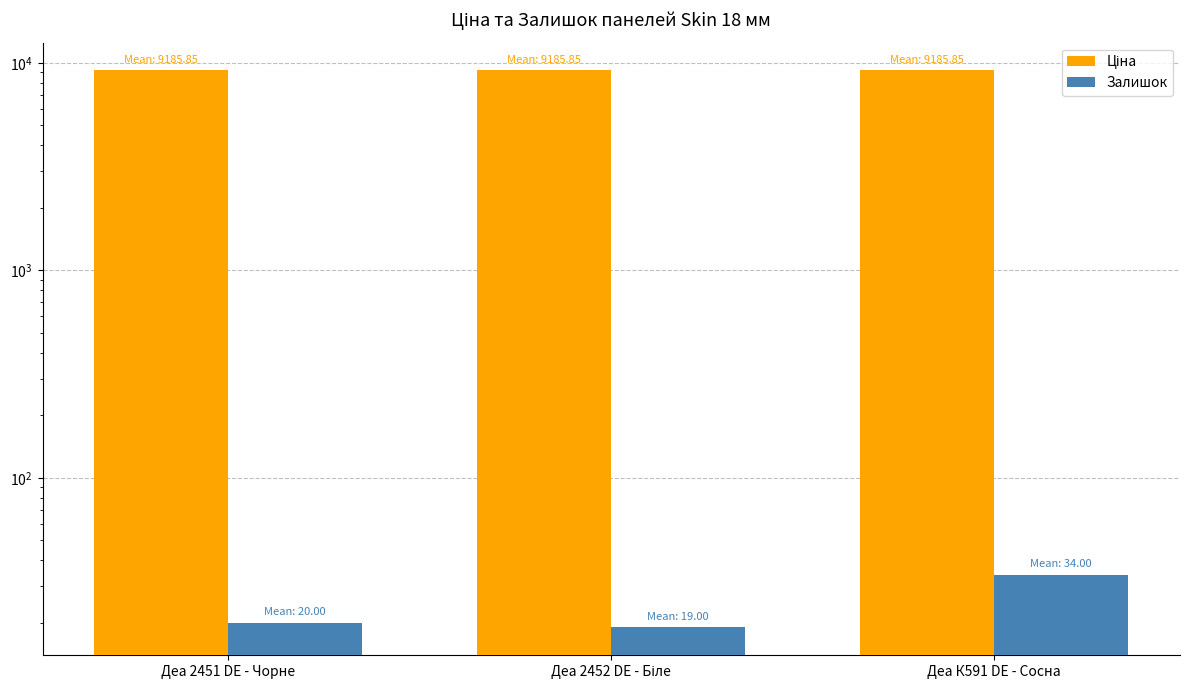

Rank the series by their average value, from highest to lowest.

Ціна, Залишок